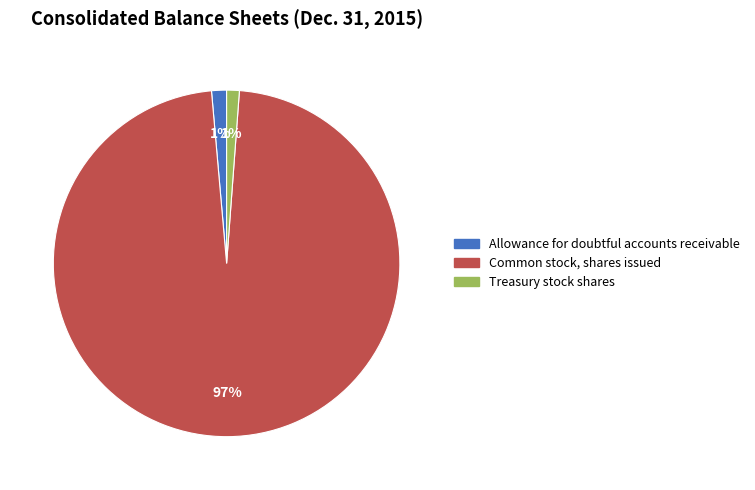

Is Common stock, shares issued the majority of the pie?

Yes